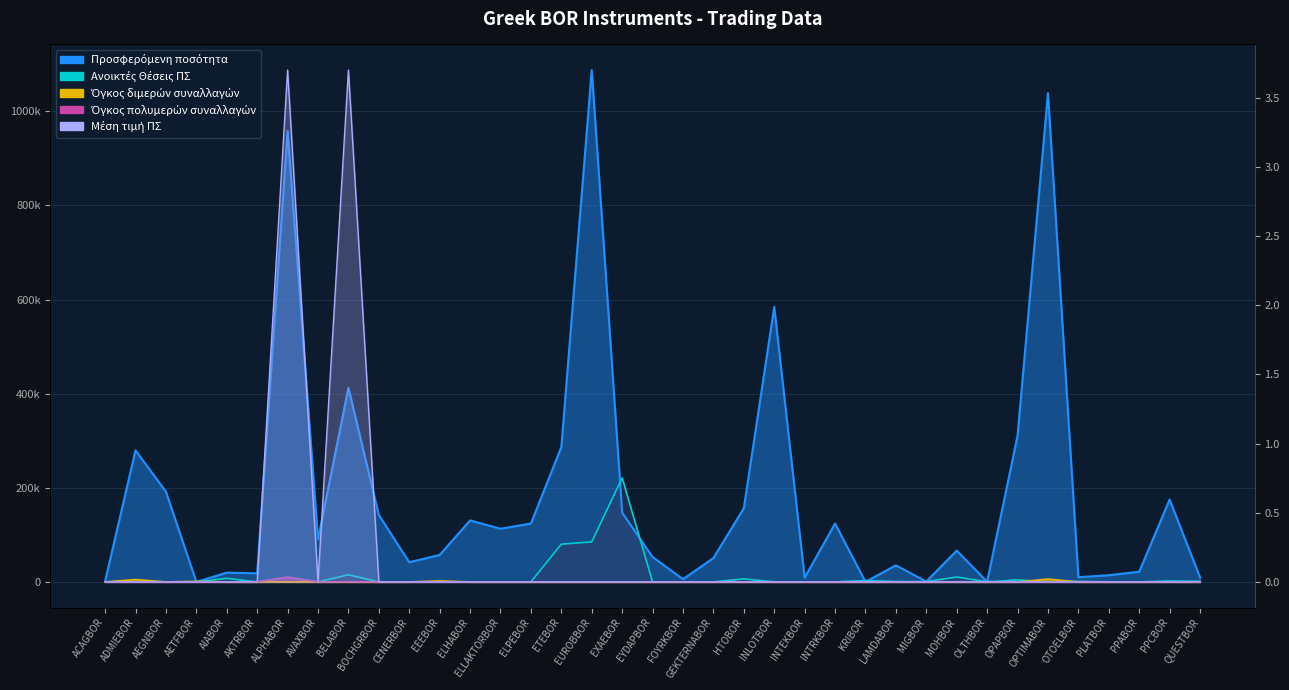

The Προσφερόμενη ποσότητα series shows 958370.0 at ALPHABOR. True or false?

True